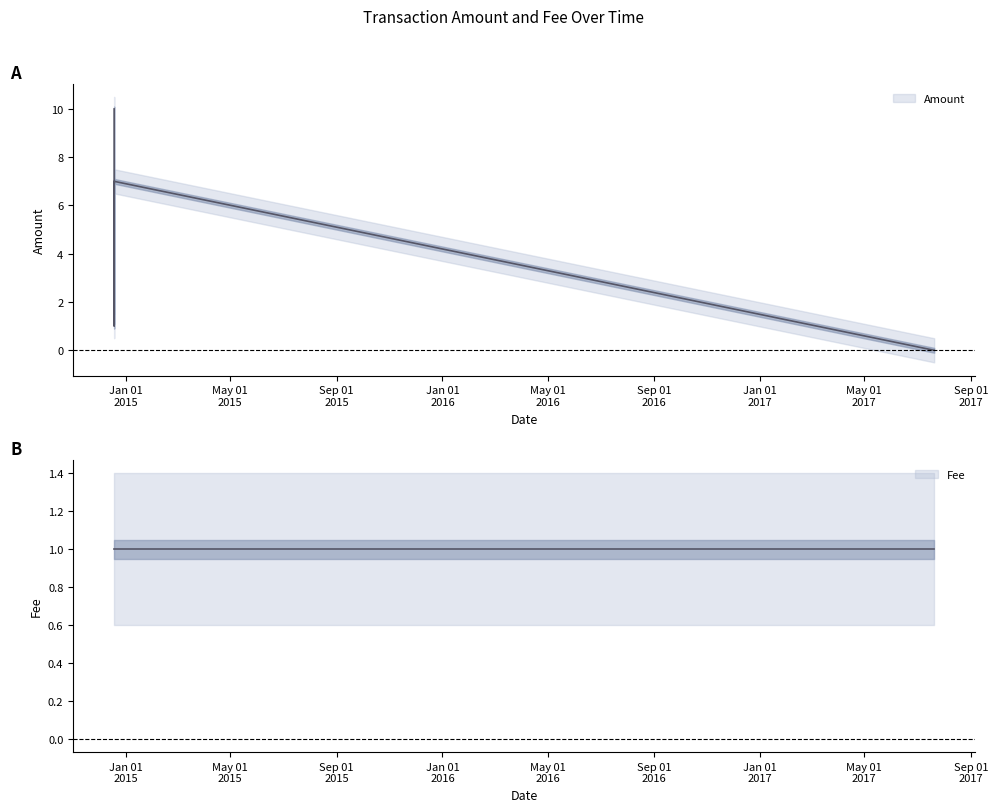

How many values are above zero?

3